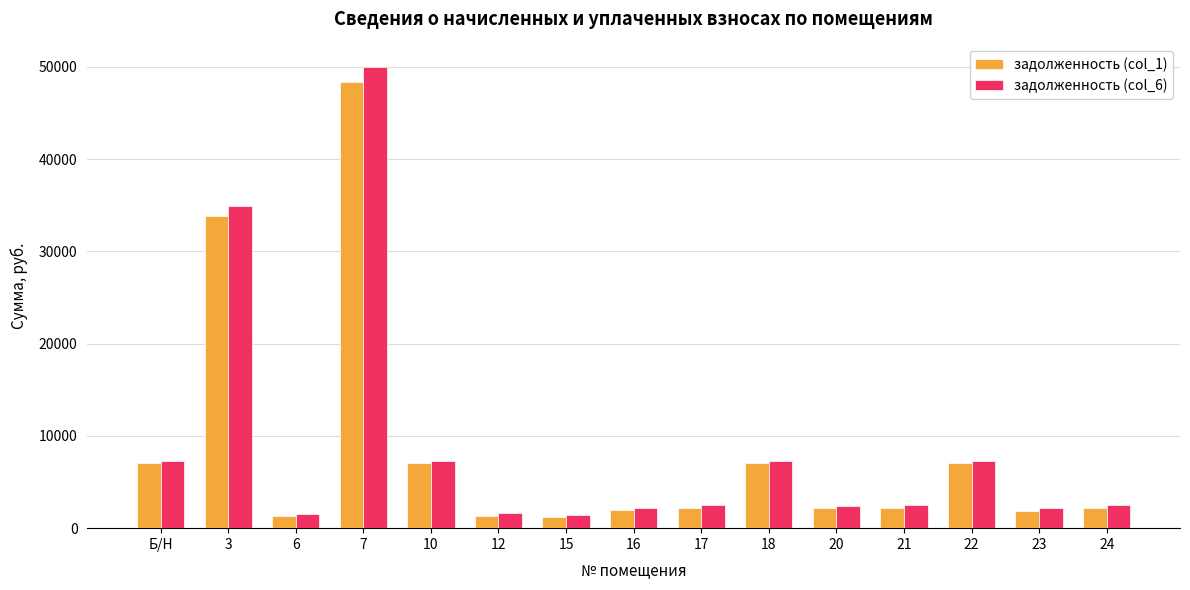

True or false: задолженность (col_1) has a value of 7067.5 at 22.

True